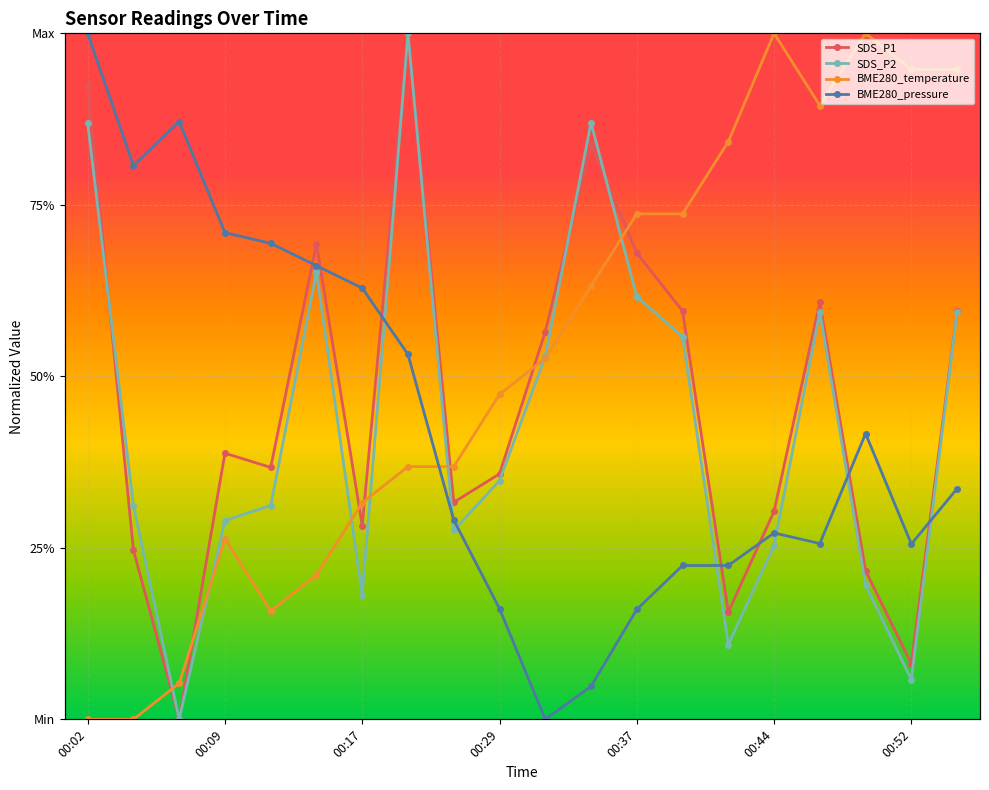

The value of SDS_P2 at 10 is 0.2. True or false?

False